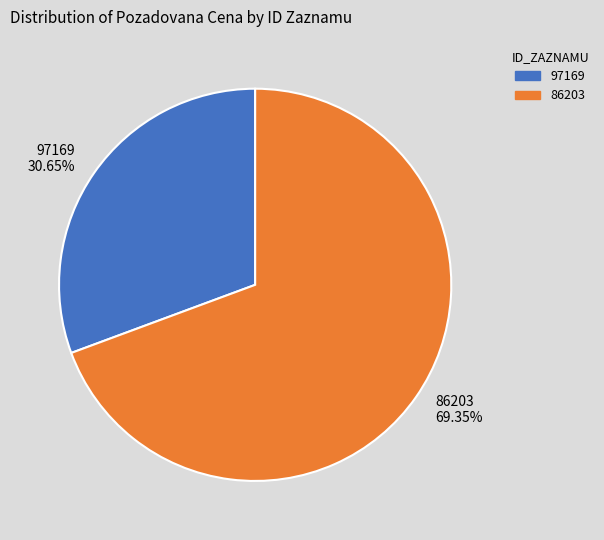

Is there a majority slice in this chart?

Yes